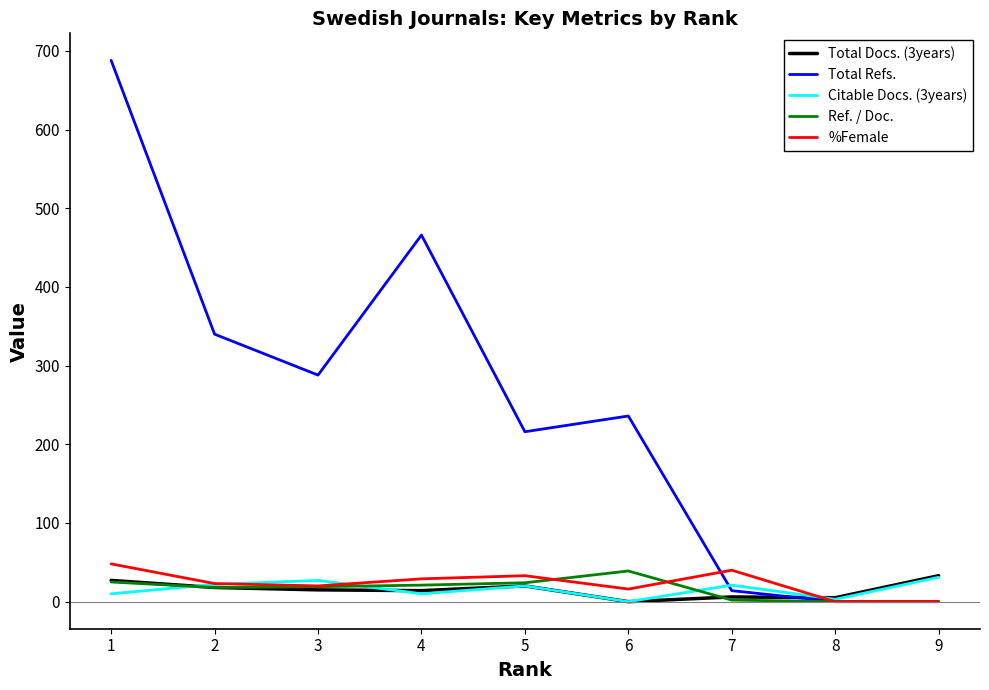

Which series has the largest range (max minus min)?

Total Refs.